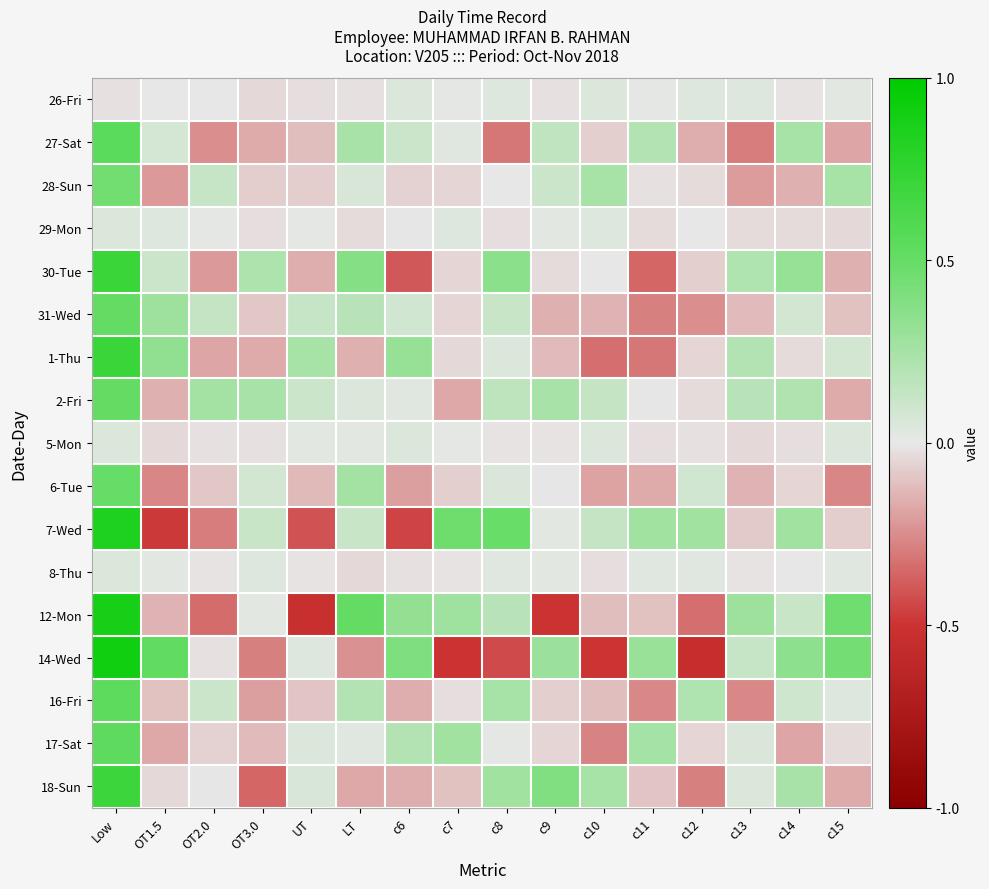

At which category is the sum across all series the highest?

Low